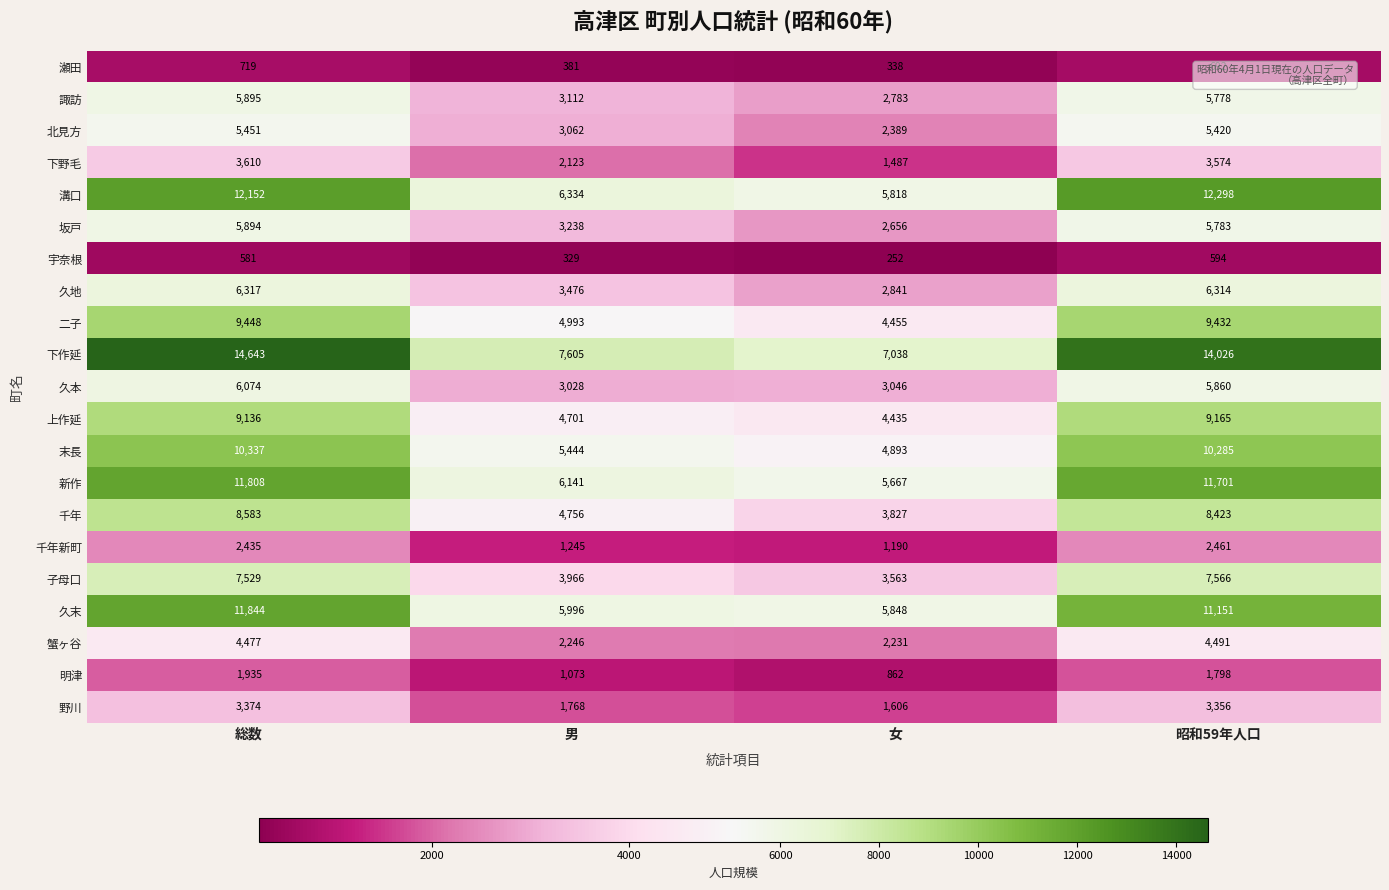

Rank the series at 女 from lowest to highest value.

宇奈根, 瀬田, 明津, 千年新町, 下野毛, 野川, 蟹ヶ谷, 北見方, 坂戸, 諏訪, 久地, 久本, 子母口, 千年, 上作延, 二子, 末長, 新作, 溝口, 久末, 下作延